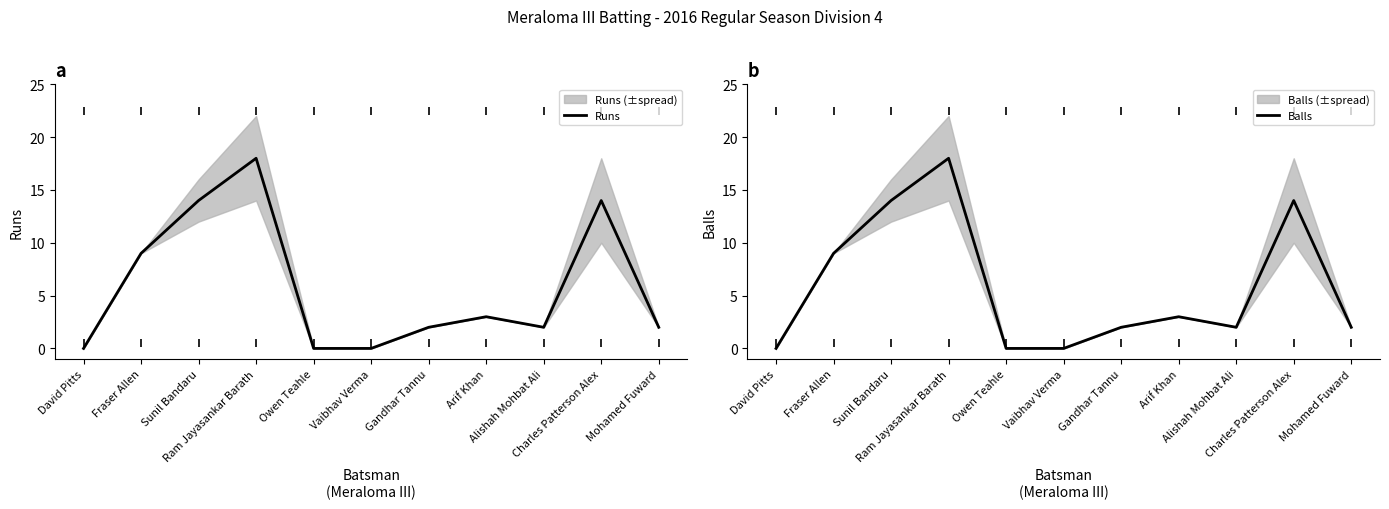

How many lines are shown in the chart?

2